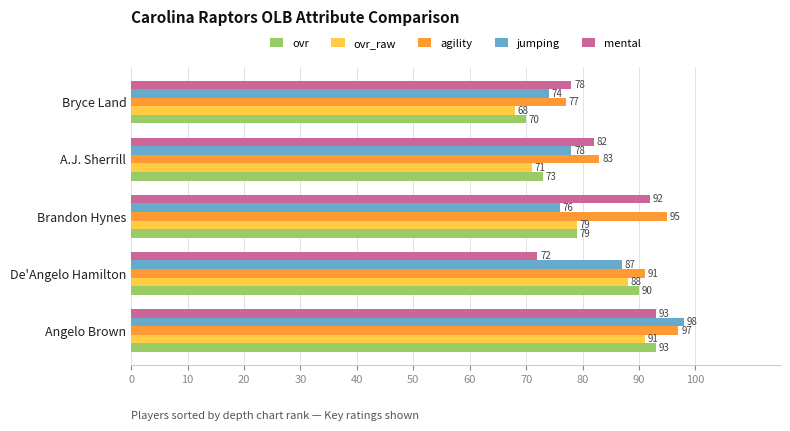

Rank the categories by jumping value from highest to lowest.

Angelo Brown, De'Angelo Hamilton, A.J. Sherrill, Brandon Hynes, Bryce Land